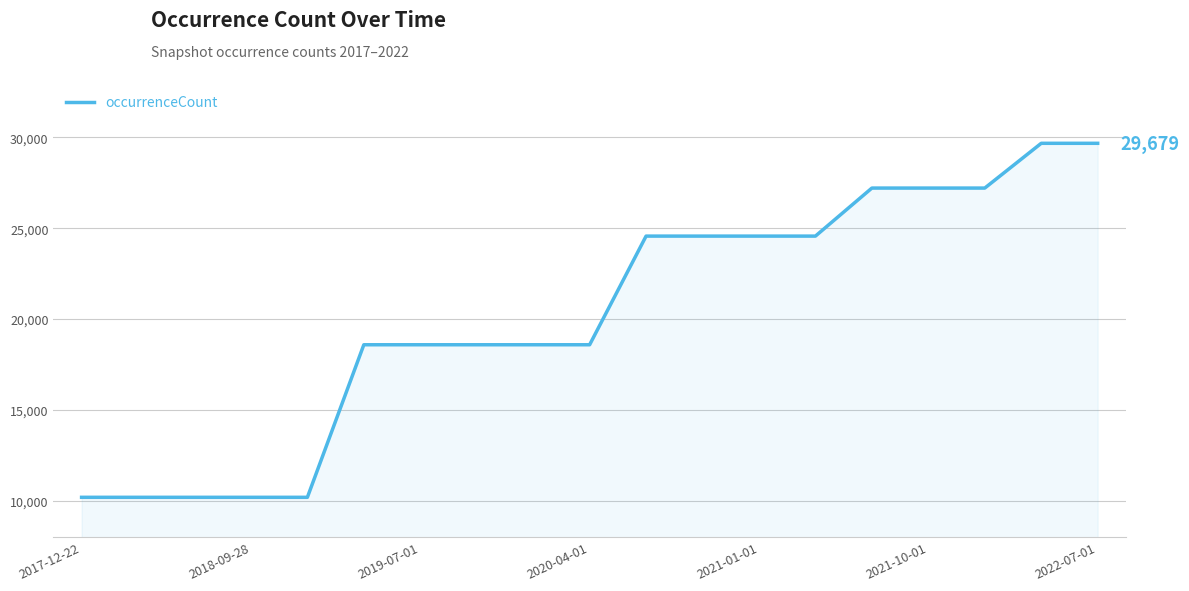

What is the greatest value displayed?

29679